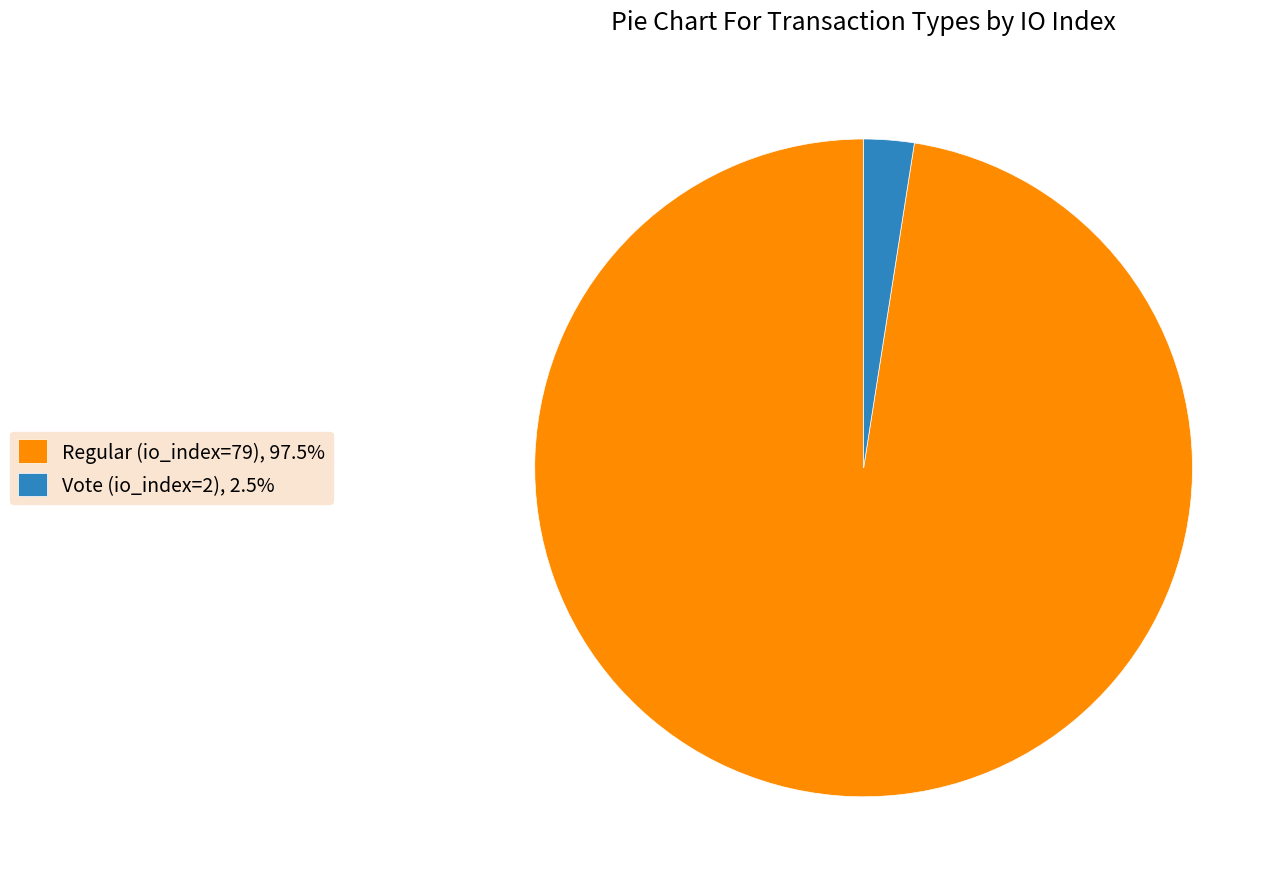

Does any single category account for the majority?

Yes